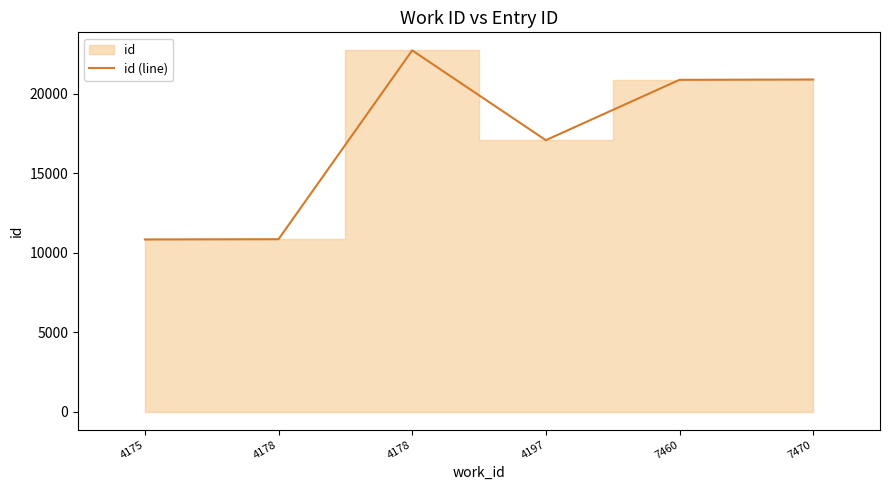

How many categories are shown in the chart?

6